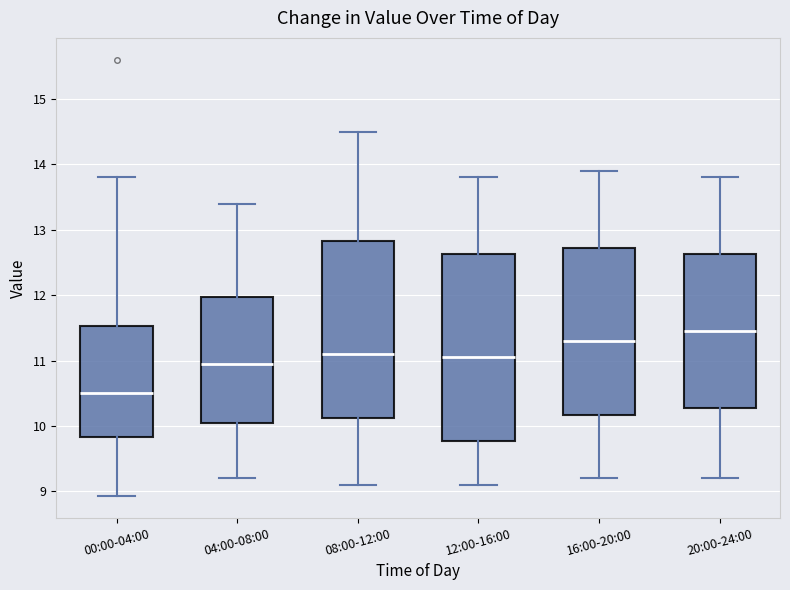

Where does the lower whisker of the box for 20:00-24:00 end on the y-axis? The values are not printed on the chart, so give them approximately, as read against the axis.

9.2